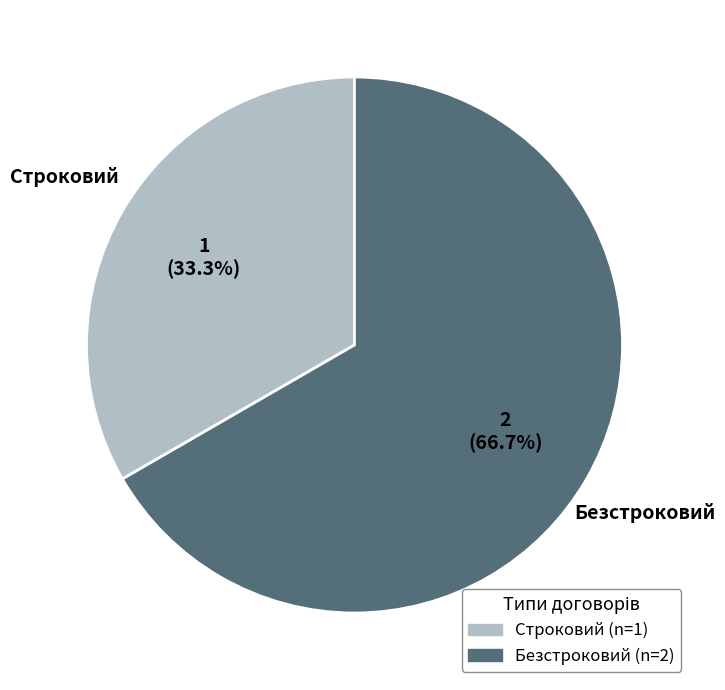

What is the majority slice?

Безстроковий